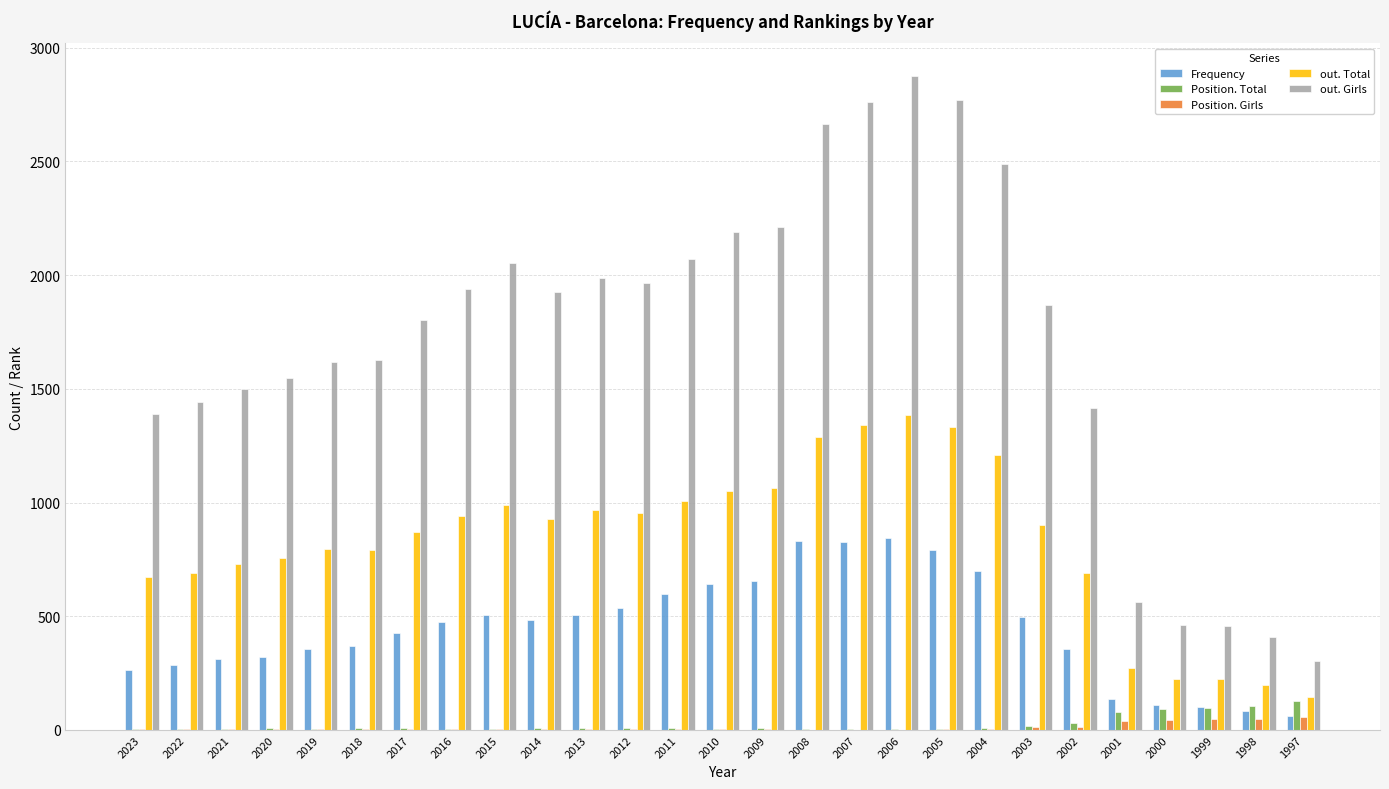

What are all the series names shown in the legend?

Frequency, Position. Total, Position. Girls, out. Total, out. Girls